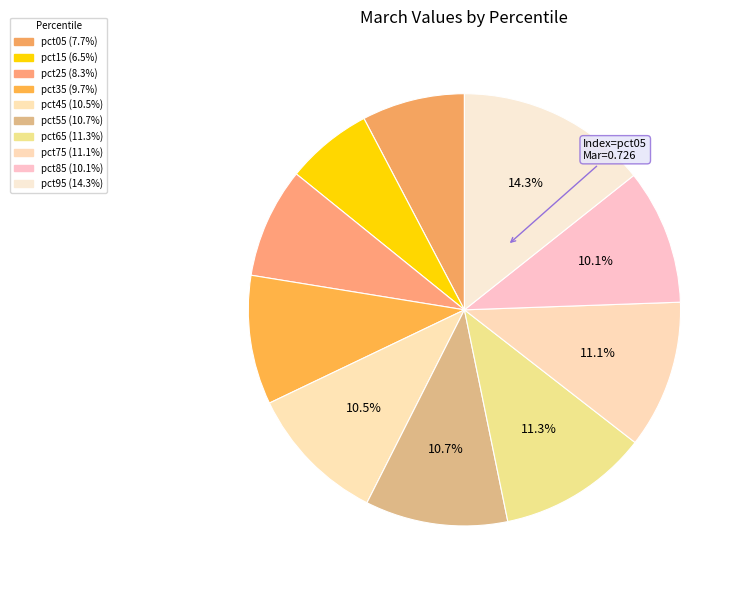

Which slice is the largest?

pct95